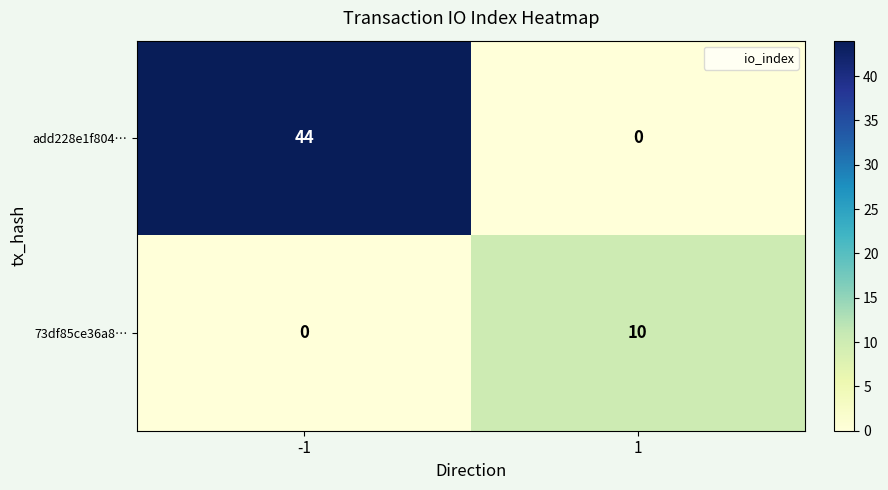

Rank the series at -1 from highest to lowest value.

add228e1f804…, 73df85ce36a8…